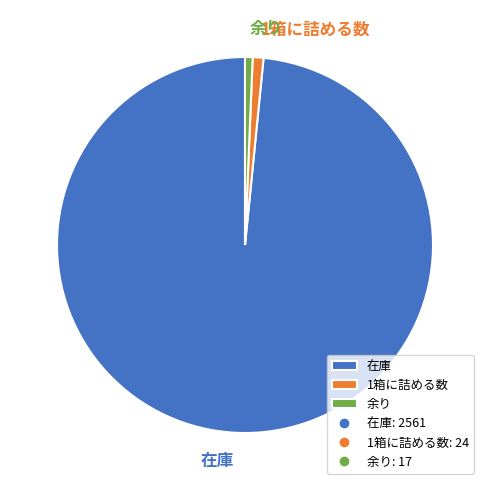

Does 在庫 account for over 50% of the chart?

Yes